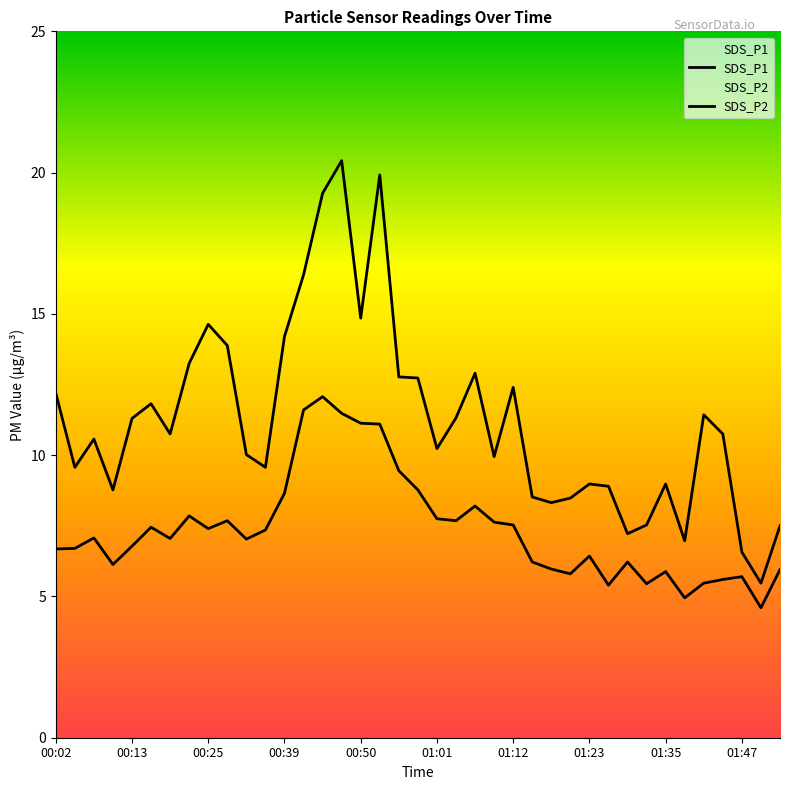

Which series has the widest spread of values?

SDS_P1